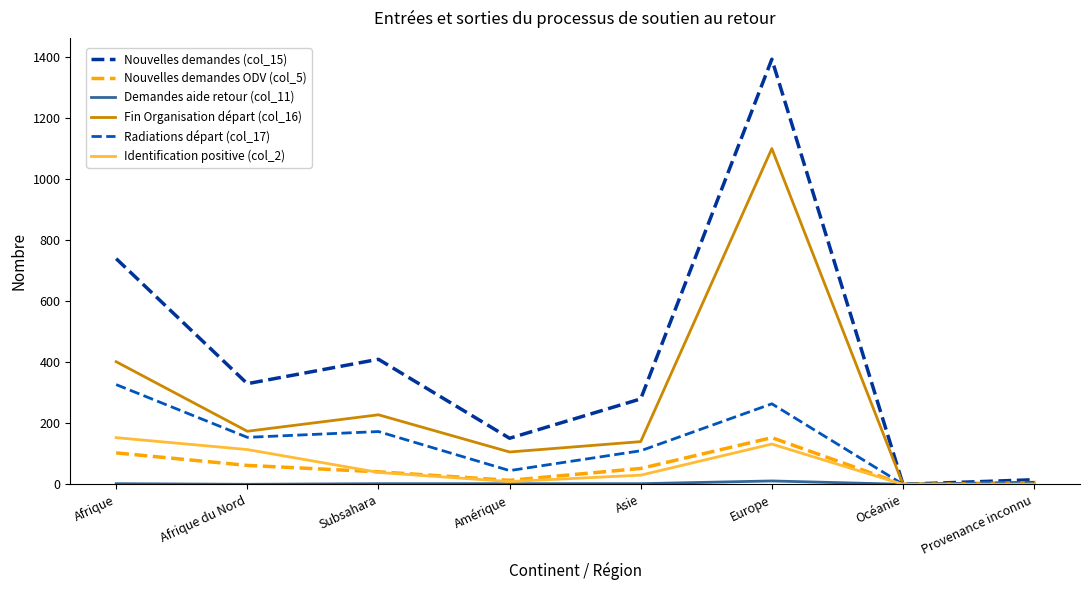

True or false: Nouvelles demandes (col_15) has a value of 330 at Afrique du Nord.

True